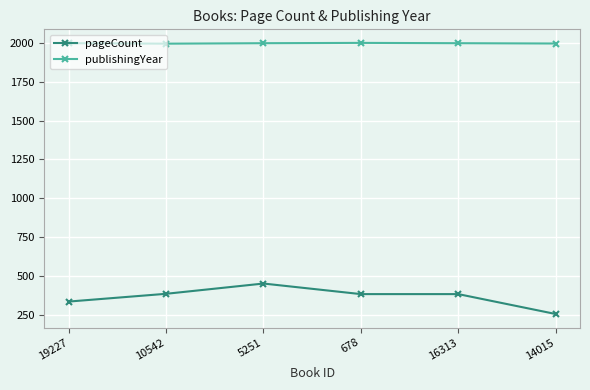

What is the difference between the publishingYear values at 10542 and 19227?

3